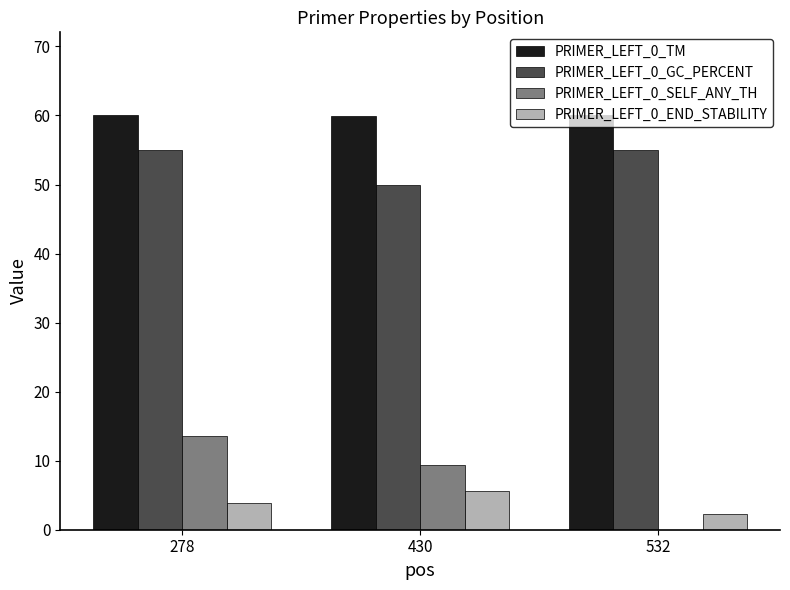

The value of PRIMER_LEFT_0_SELF_ANY_TH at 278 is 13.6. True or false?

True